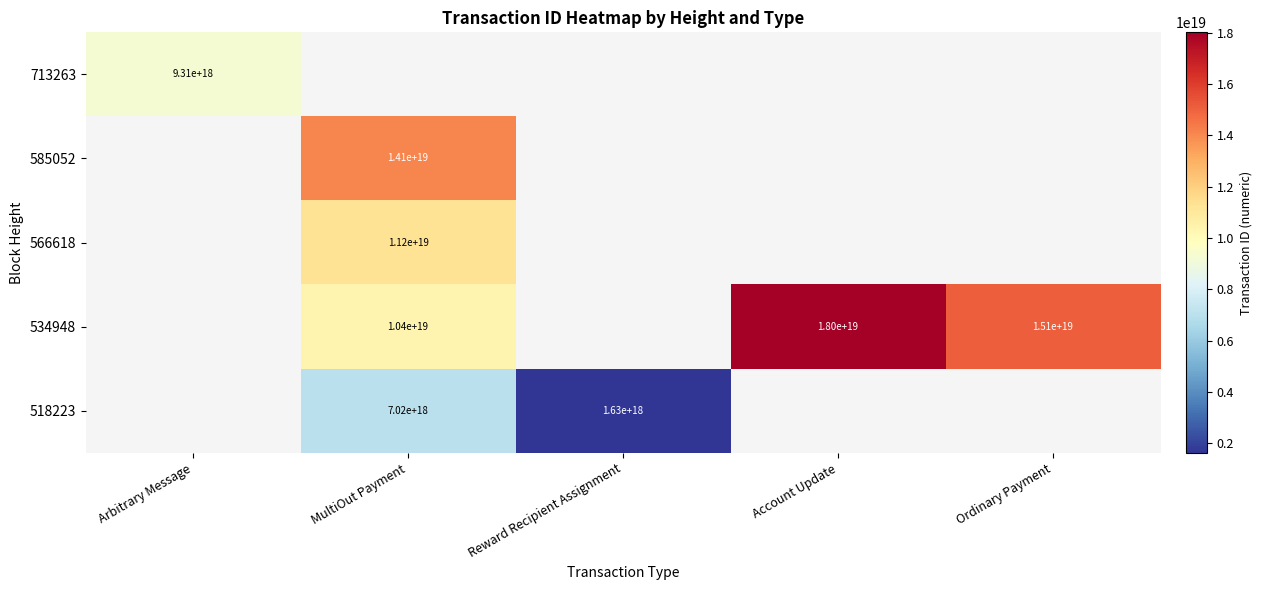

Which category has the lowest value across all series?

Reward Recipient Assignment